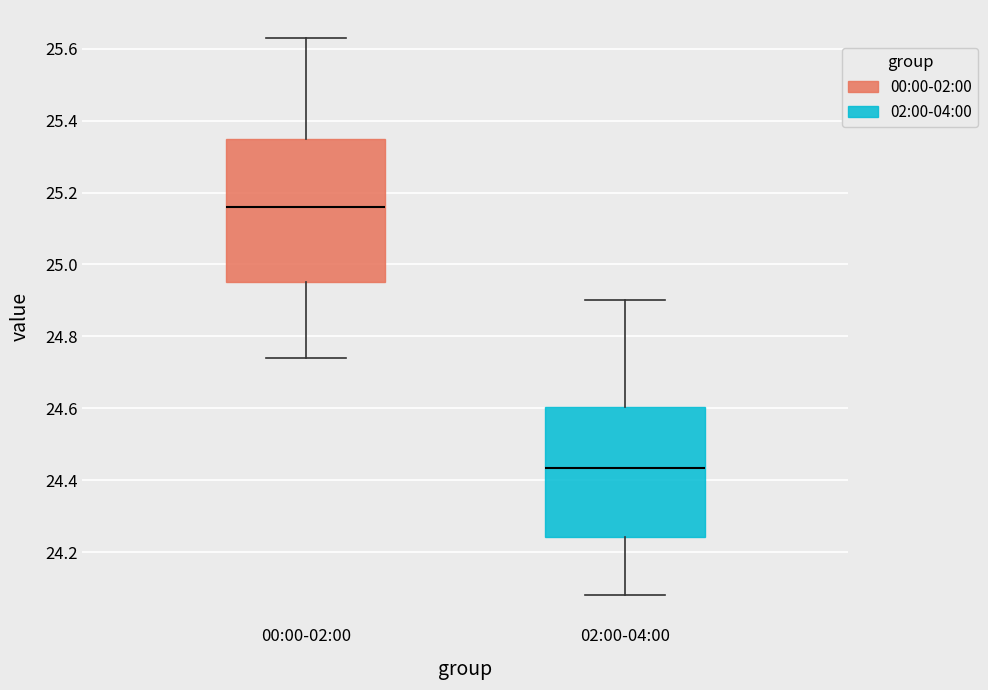

Where is the lower edge of the box for 00:00-02:00 on the y-axis? The values are not printed on the chart, so give them approximately, as read against the axis.

24.96